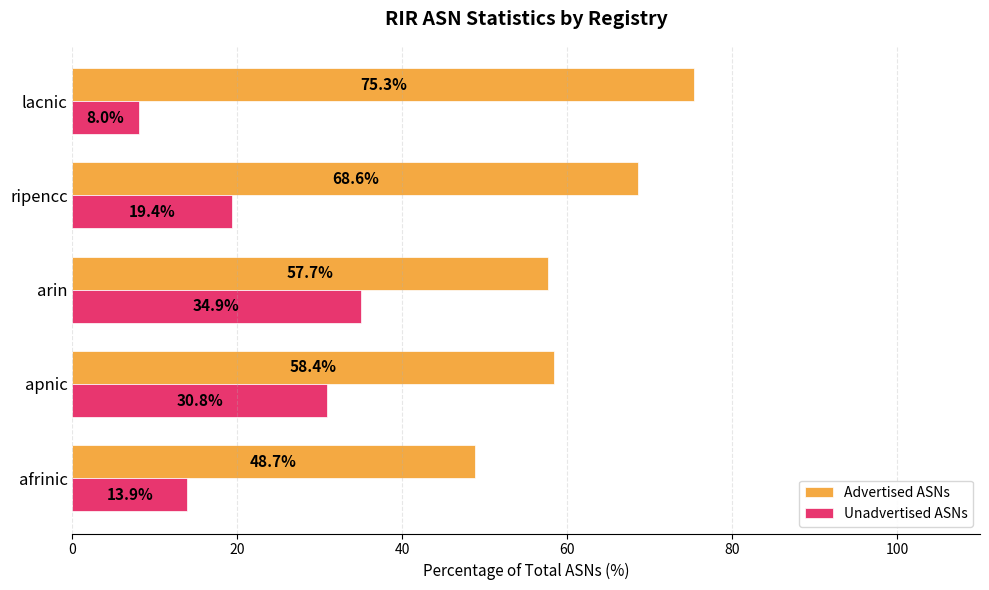

Is the value of Unadvertised ASNs at apnic greater than the value of Advertised ASNs at lacnic?

No